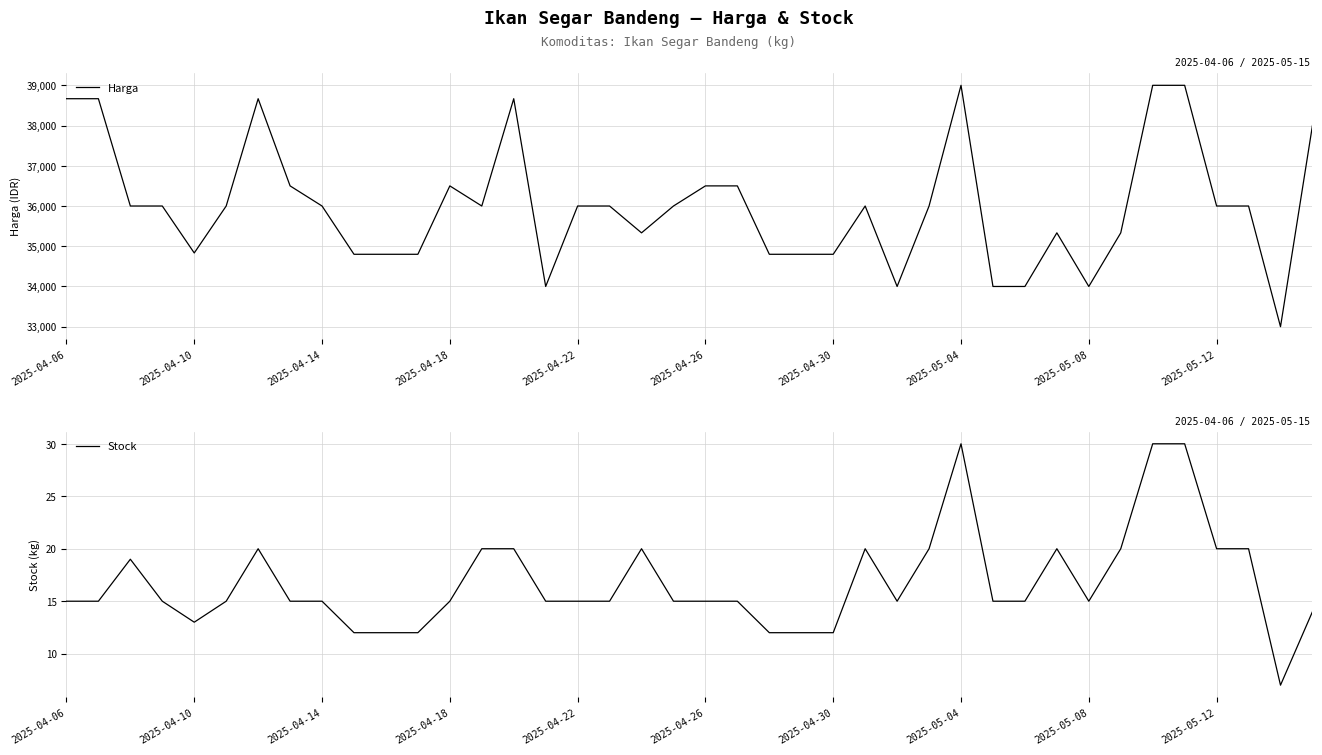

Rank the series at 30 from highest to lowest value.

Harga, Stock